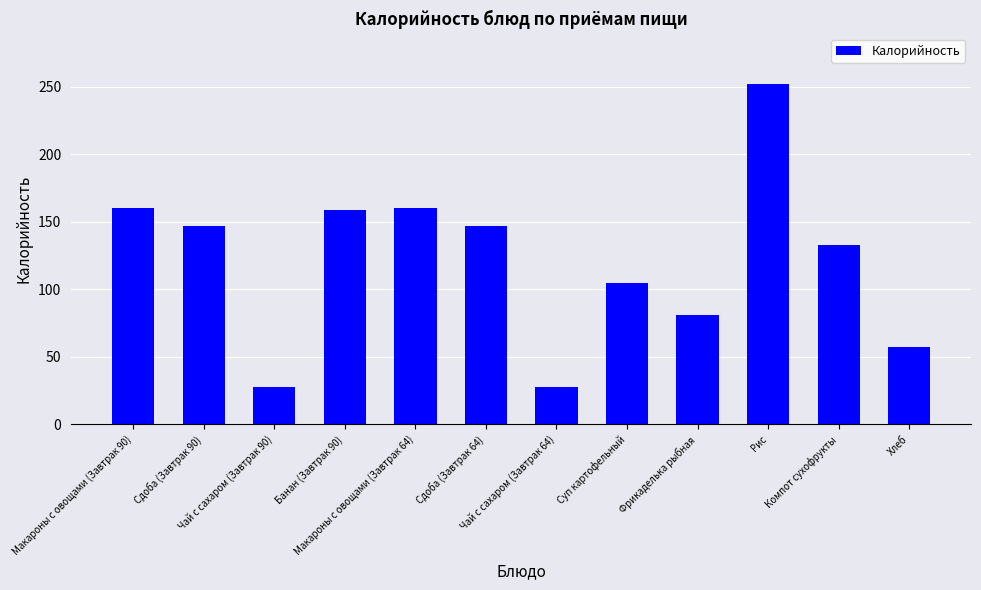

What is the label of the 1st bar from the left?

Макароны с овощами (Завтрак 90)